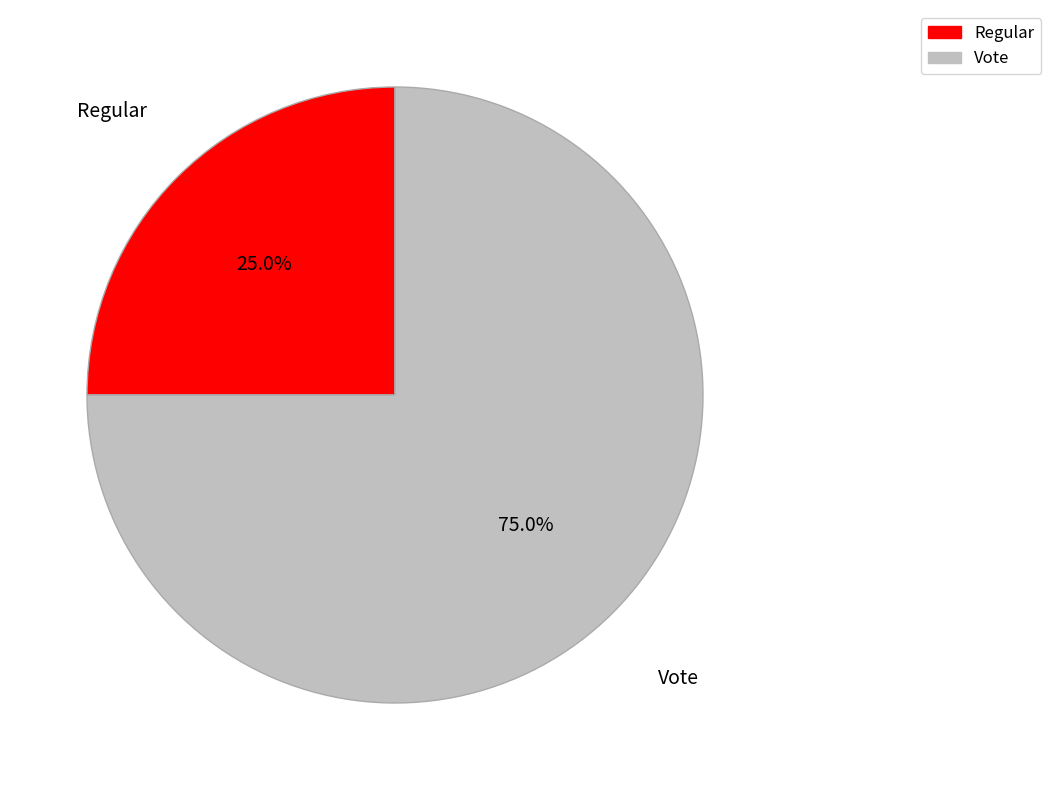

What is the majority slice?

Vote